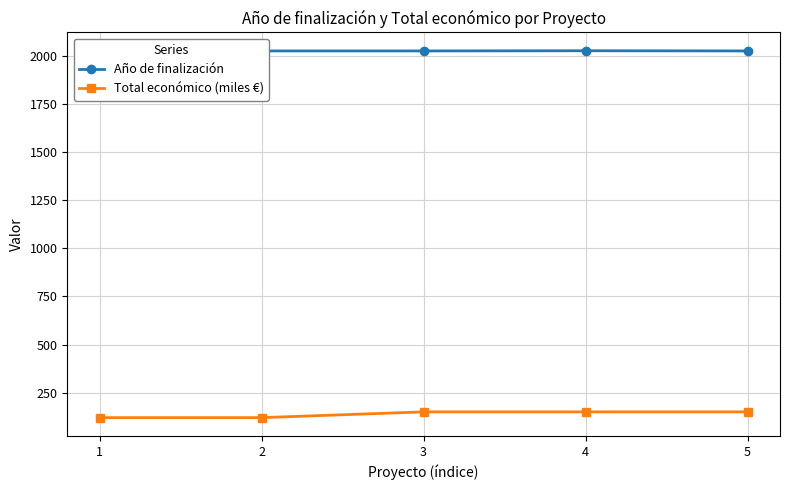

What is the average value of the Total económico (miles €) series?

138